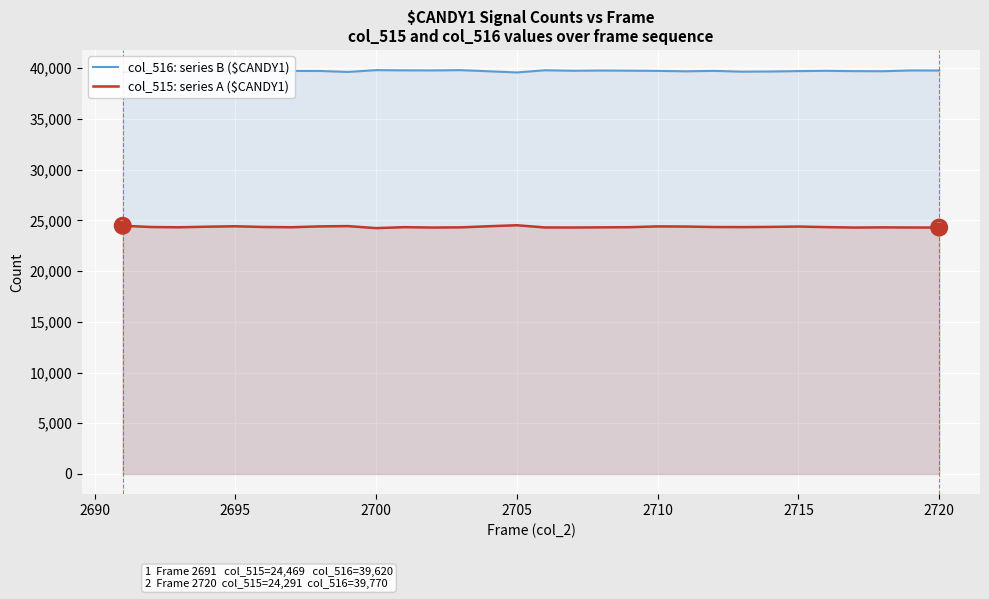

What is the minimum value shown in the chart?

24235